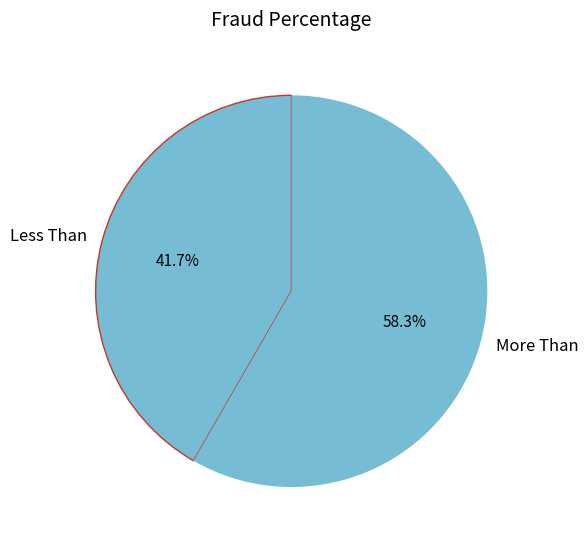

Which has a higher value, More Than or Less Than?

More Than